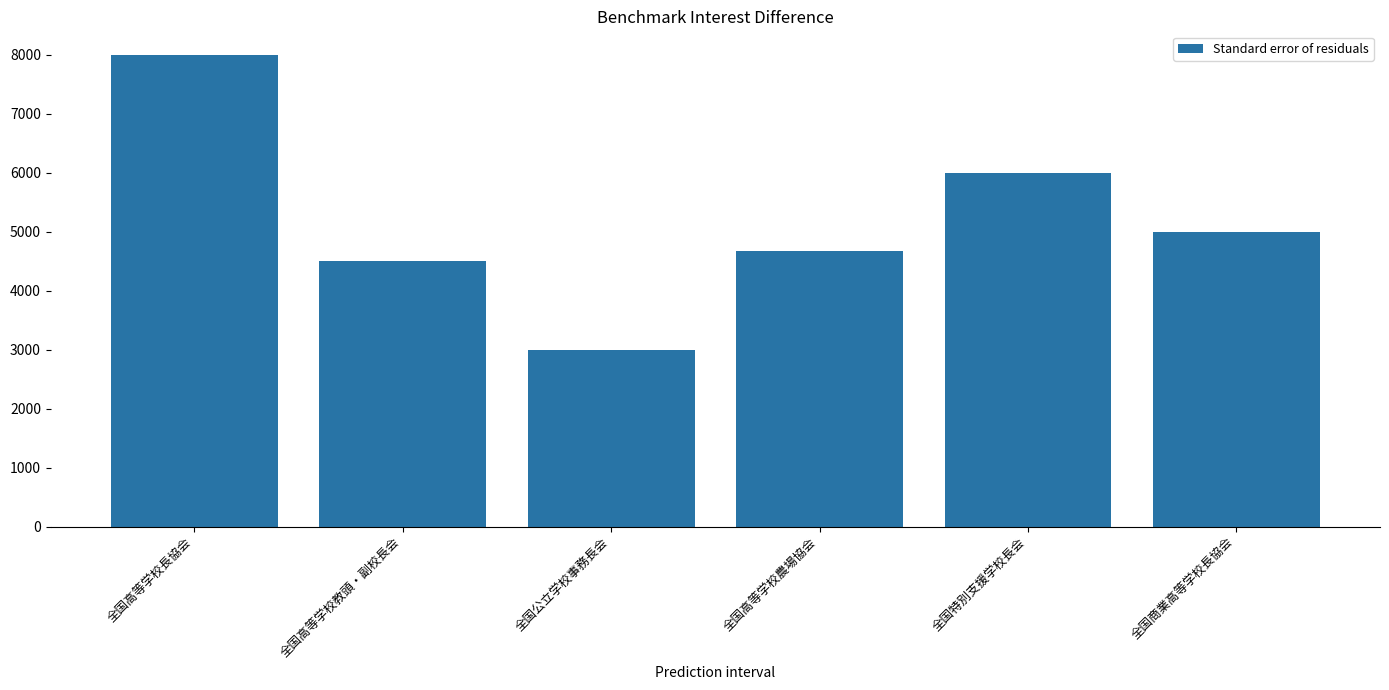

The chart shows a value of 1776 at 全国高等学校長協会. True or false?

False